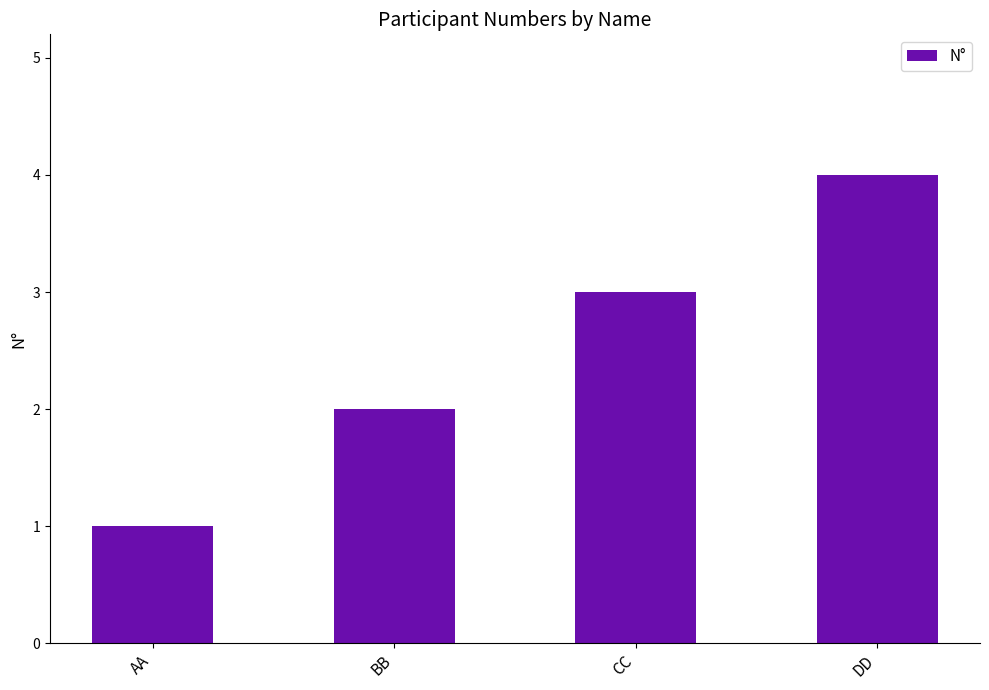

What is the value of the 2nd bar from the left?

2